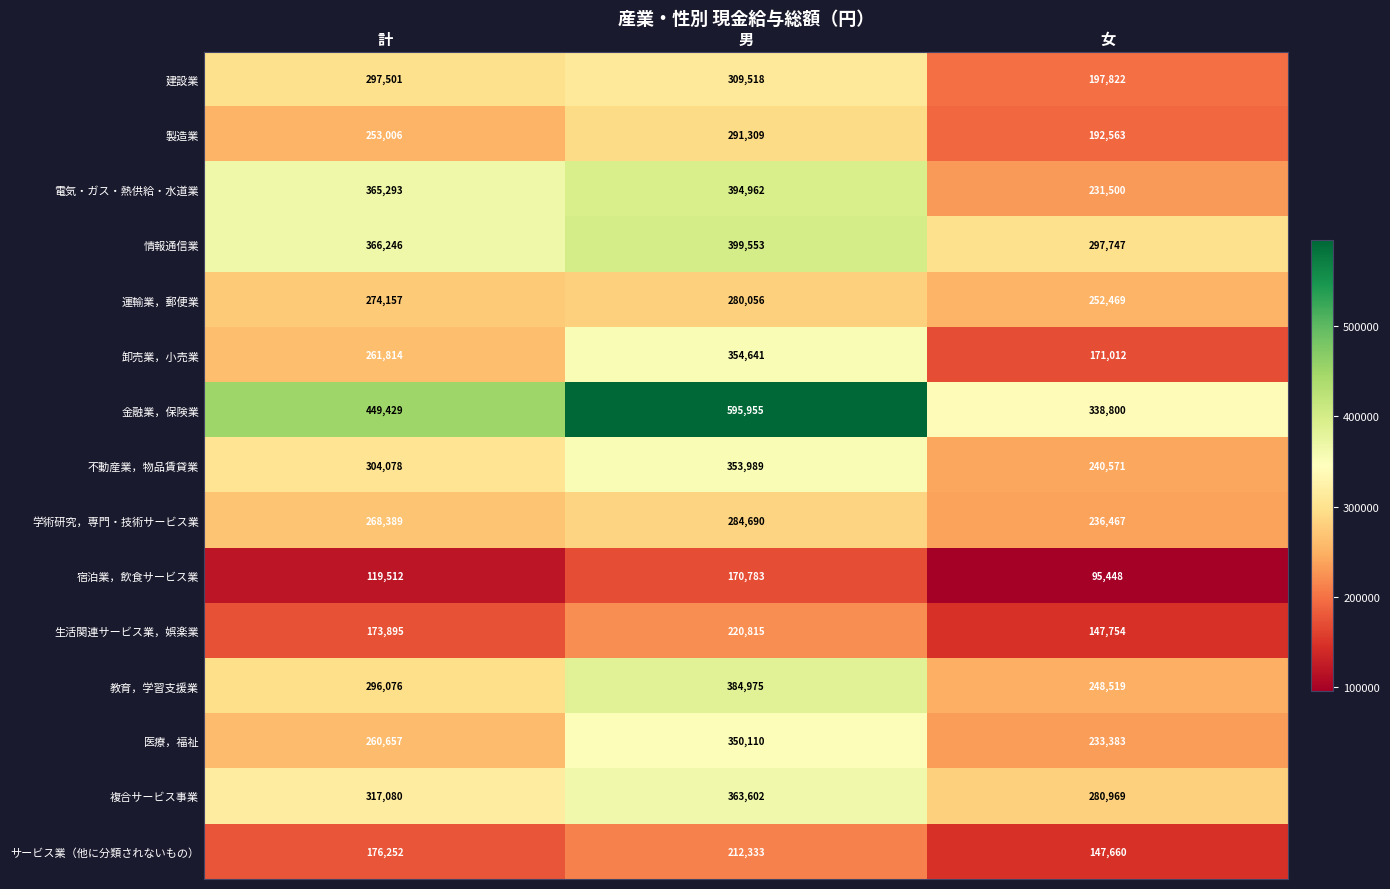

How many 宿泊業，飲食サービス業 values are between 95448 and 170783?

3